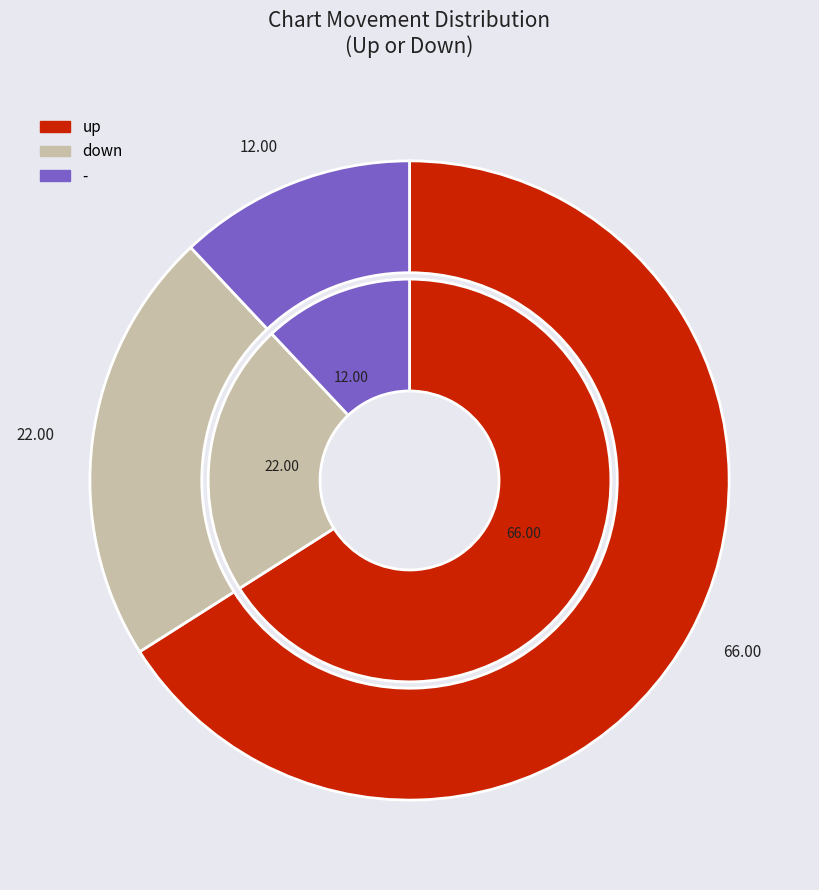

To the nearest percent, what portion does up represent?

66%